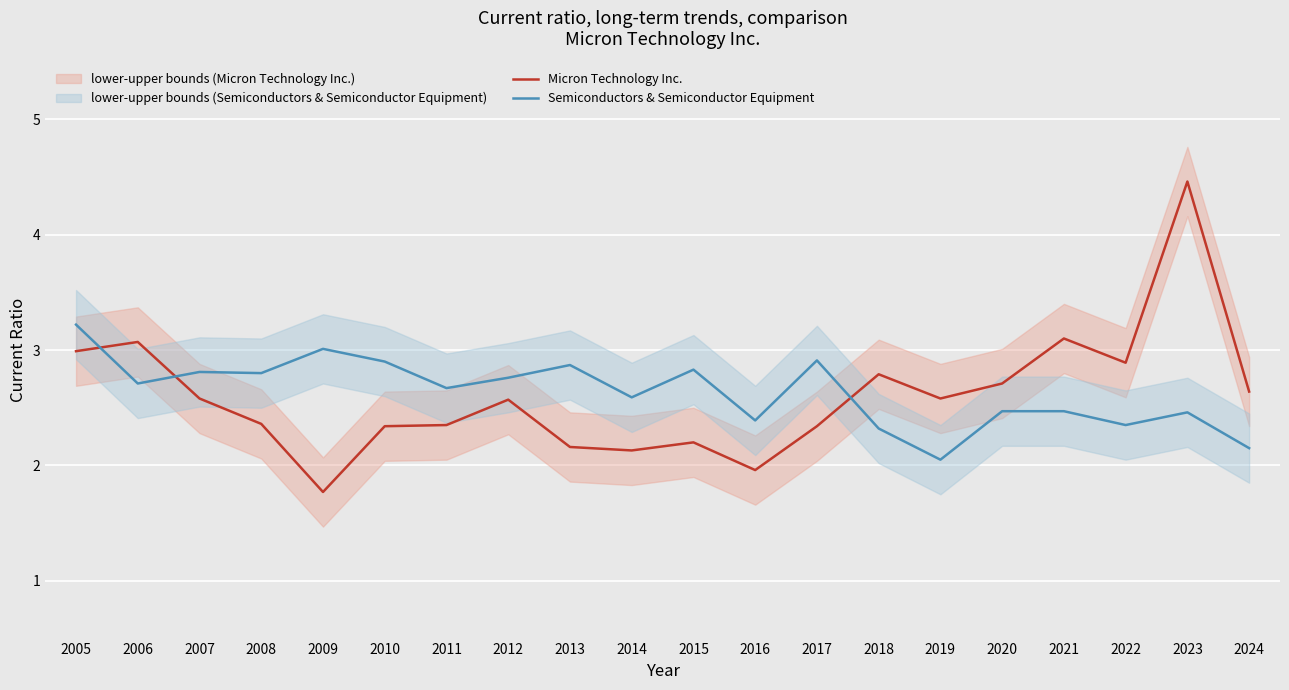

Is the value of Semiconductors & Semiconductor Equipment at 2020 greater than the value of Micron Technology Inc. at 2012?

No